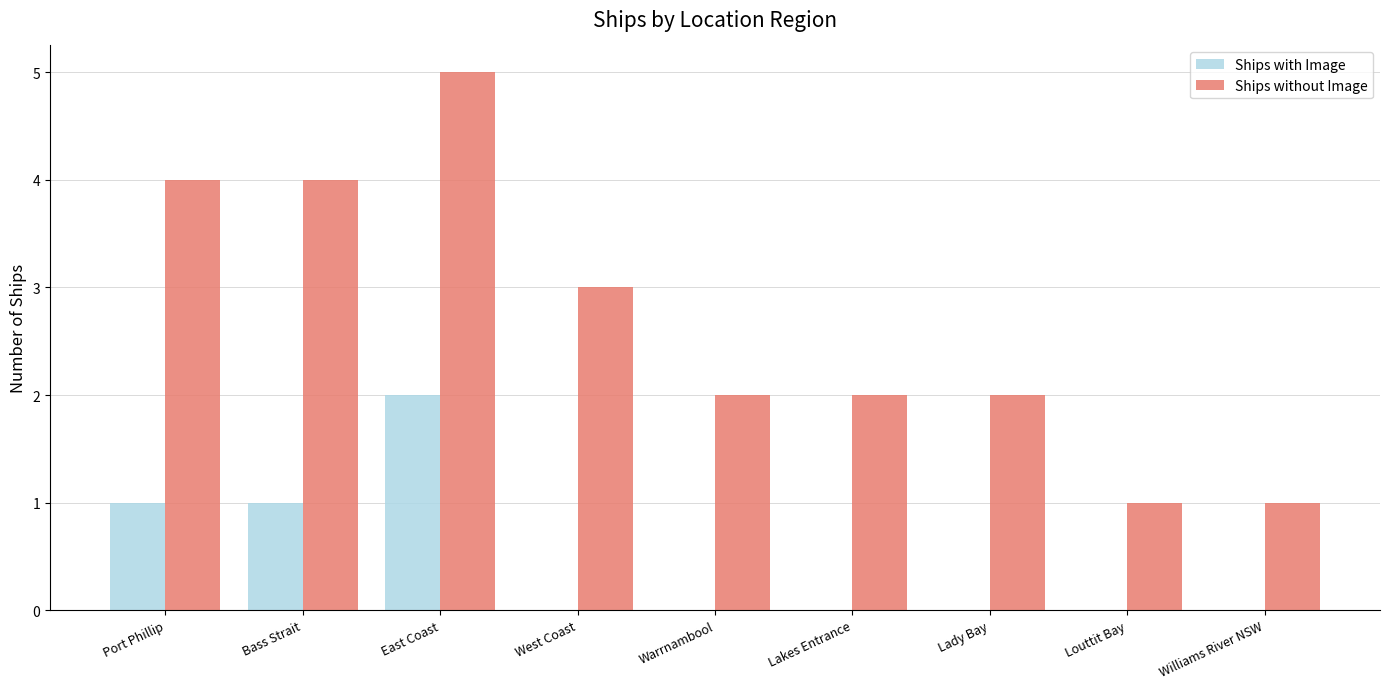

The Ships with Image series shows 0 at Lakes Entrance. True or false?

True